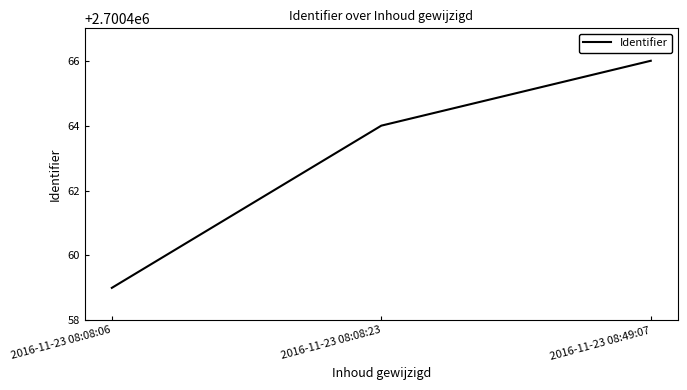

What is the sum of all values?

8101389